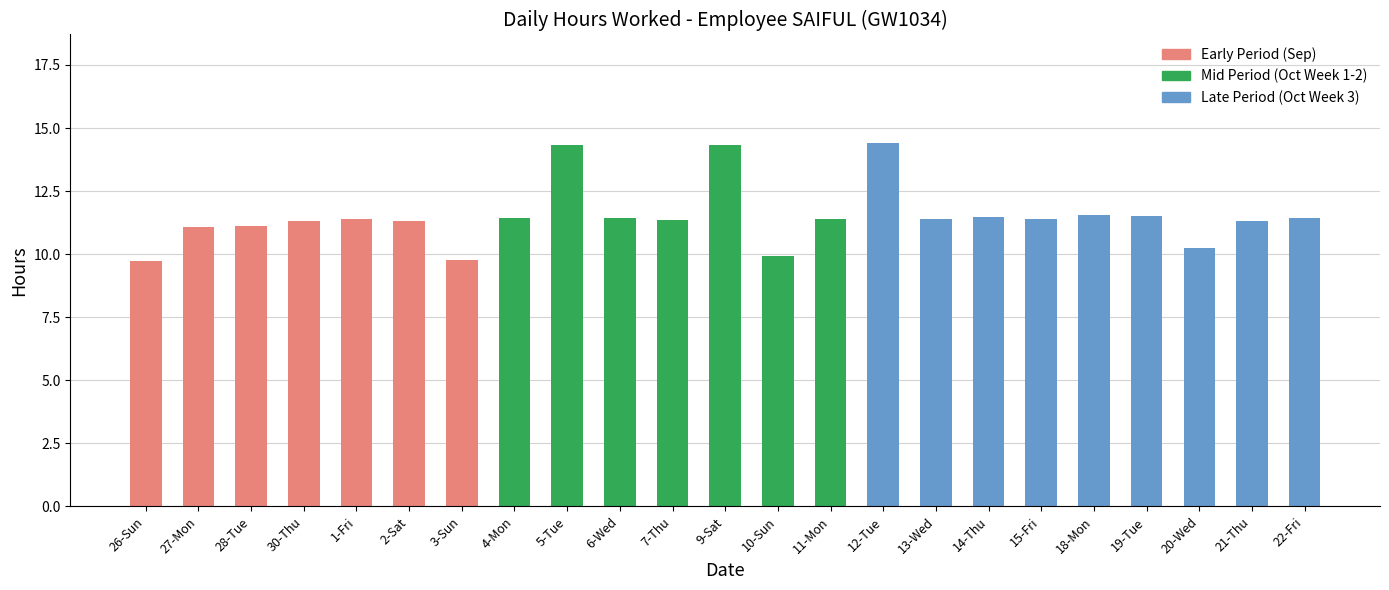

How many bars are there in total?

23